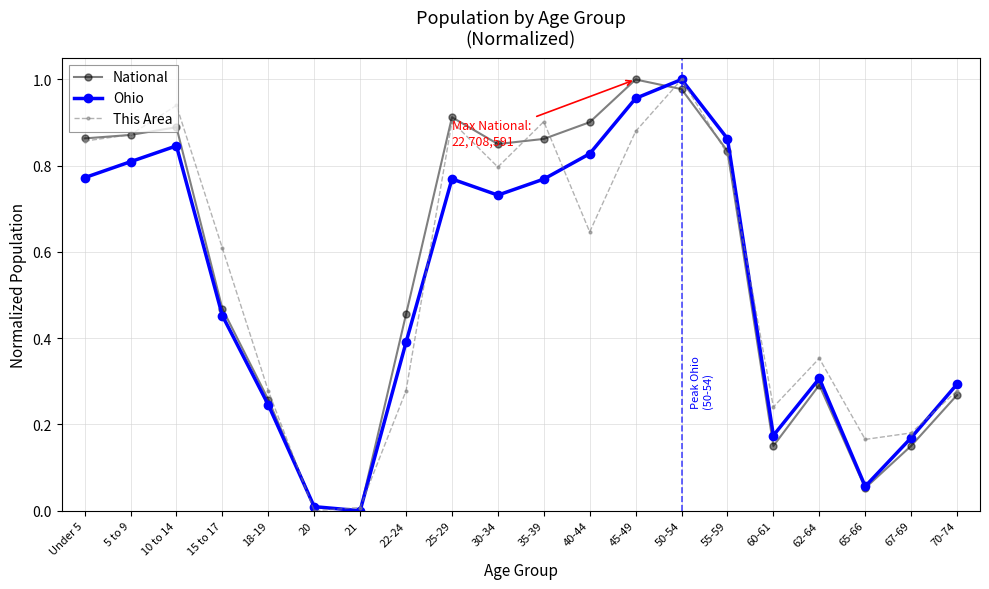

At which category is the sum across all series the highest?

50-54